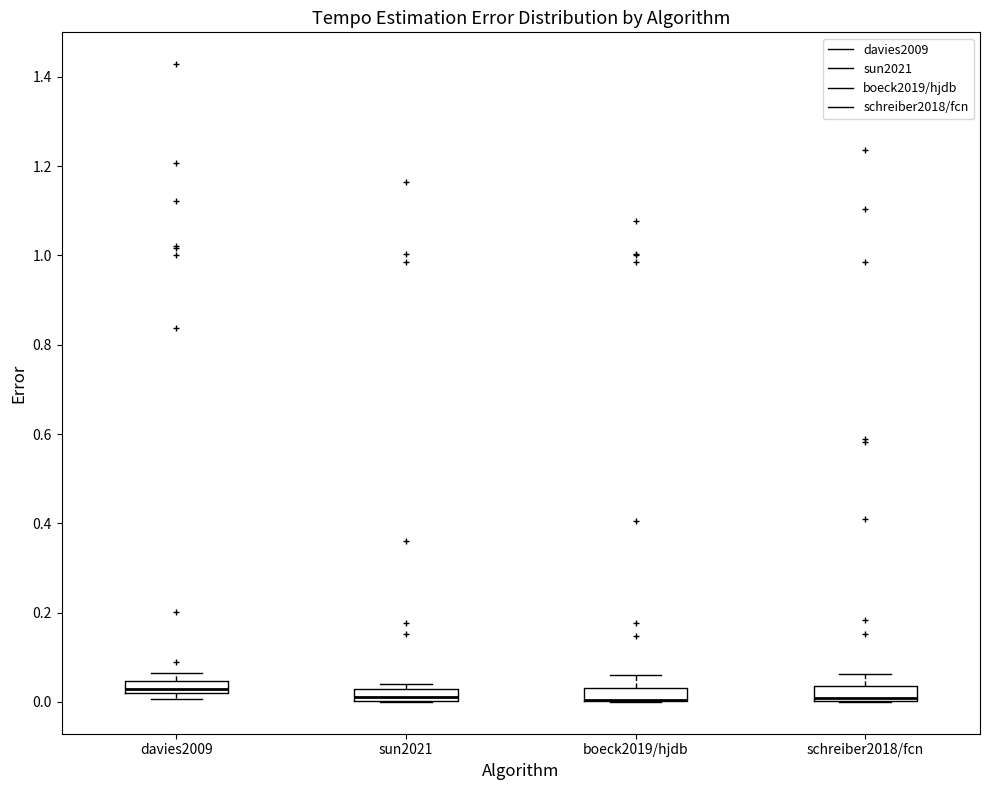

Where is the lower edge of the box for davies2009 on the y-axis? The values are not printed on the chart, so give them approximately, as read against the axis.

0.02